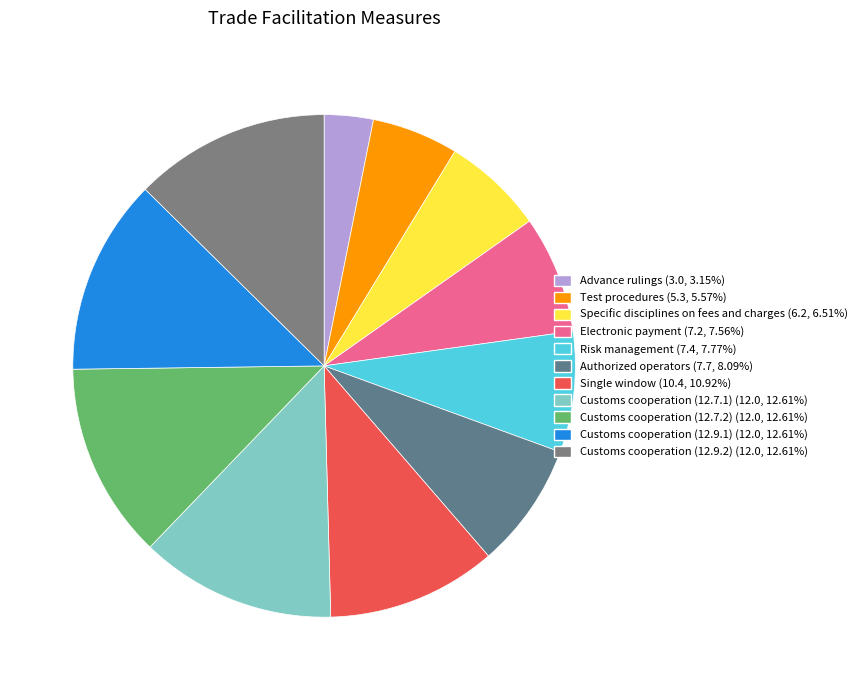

What percentage is the Advance rulings slice, to the nearest percent?

3%